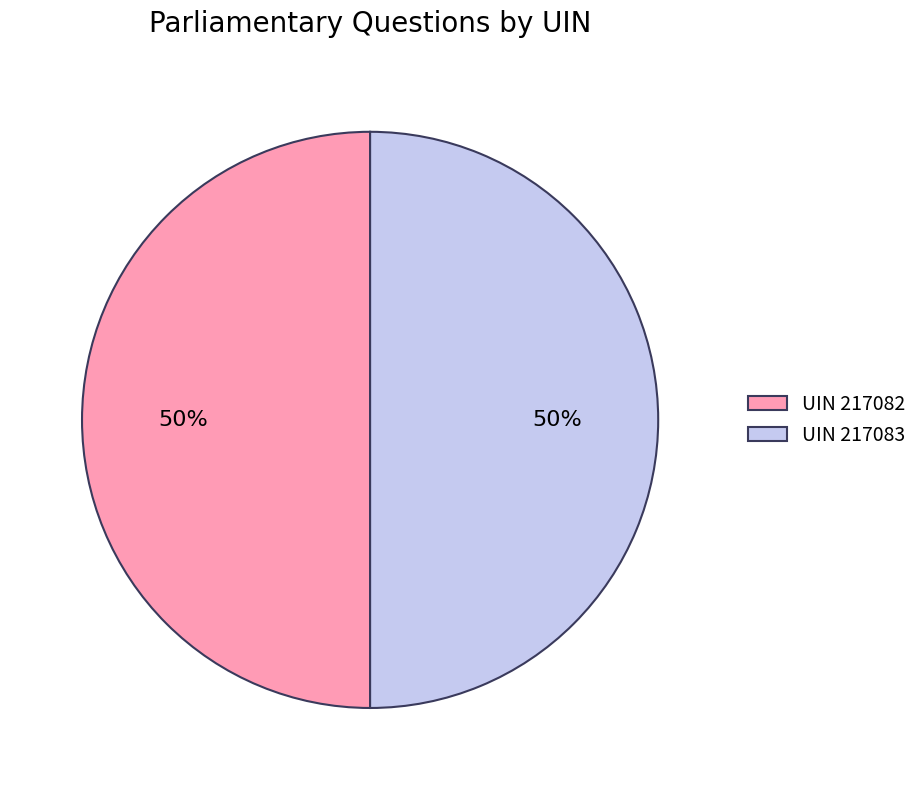

Approximately how many times larger is the value at UIN 217082 compared to UIN 217083?

1.0